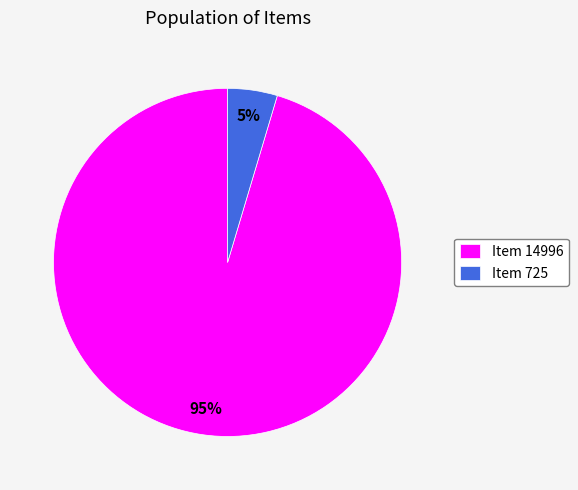

True or false: Item 725 accounts for 5% of the total.

True